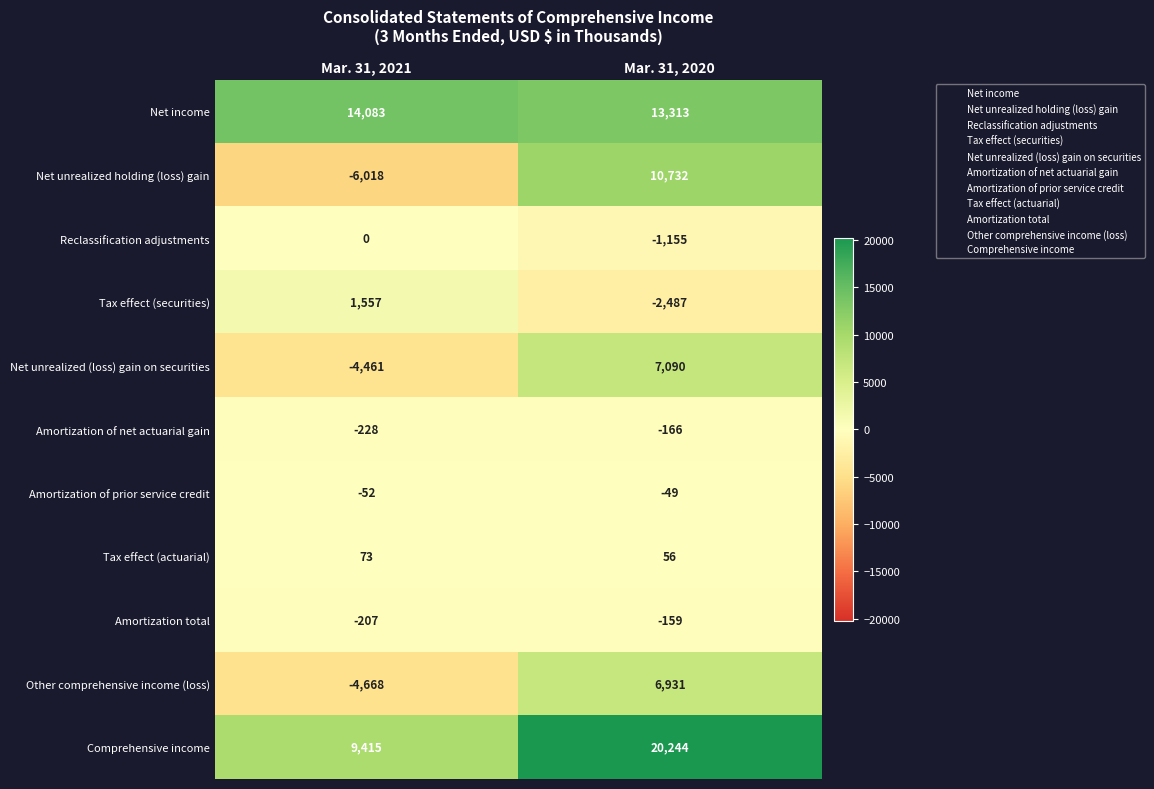

Count the number of data series in this chart.

11